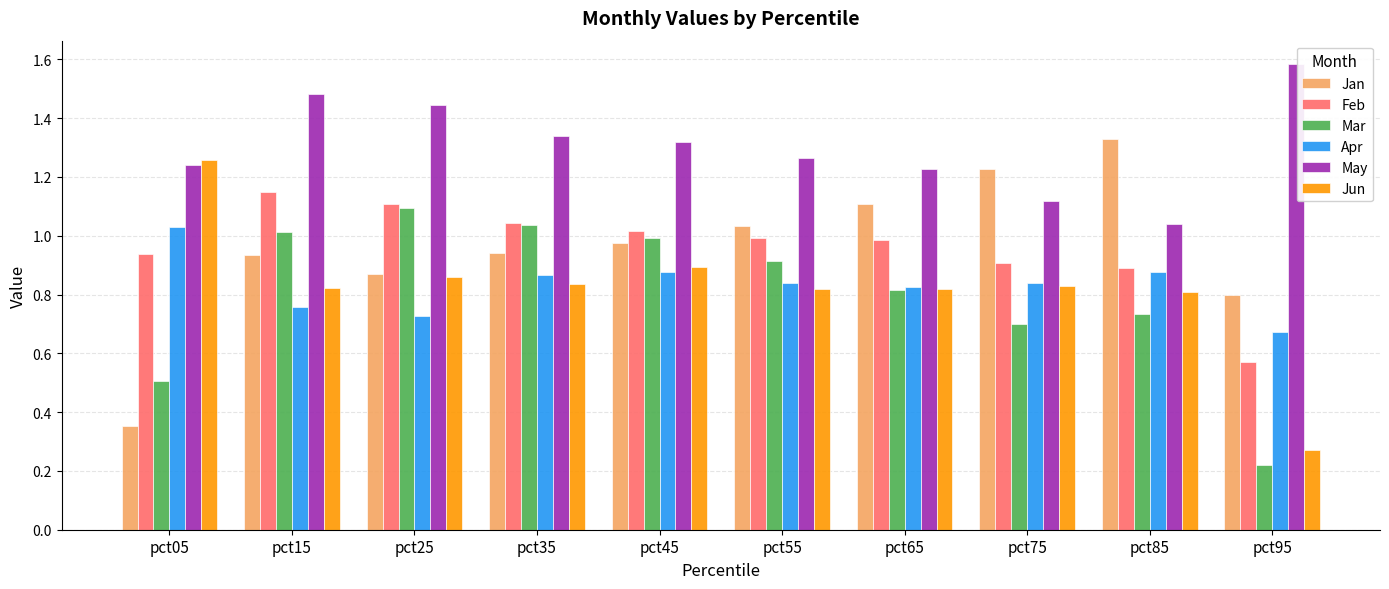

How many series are shown in this chart?

6